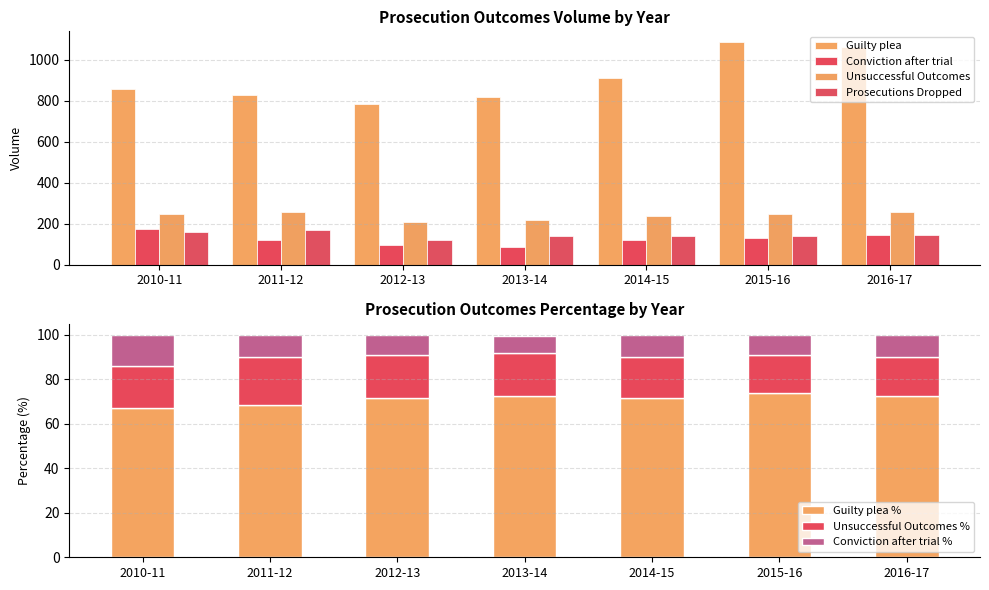

What is the difference between the highest and lowest values at 2016-17?

920